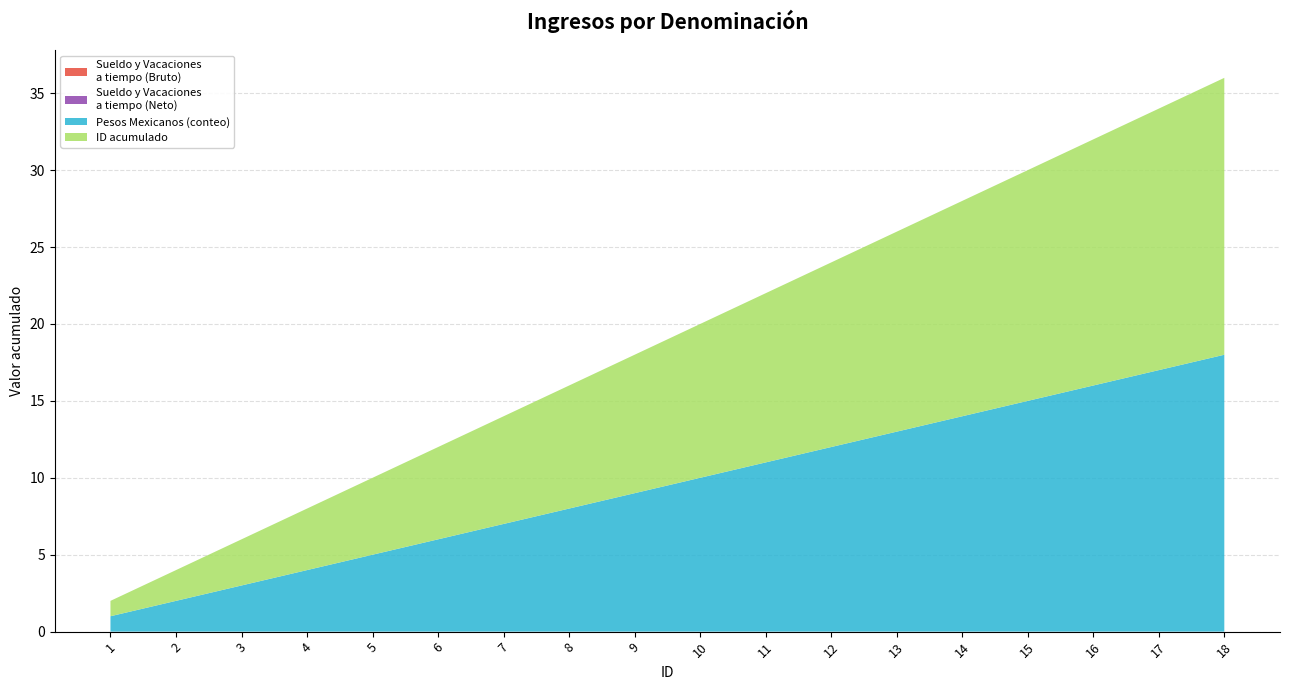

Reading left to right, extract all data points from this chart.

Sueldo y Vacaciones a tiempo: 1=0	2=0	3=0	4=0	5=0	6=0	7=0	8=0	9=0	10=0	11=0	12=0	13=0	14=0	15=0	16=0	17=0	18=0
Monto bruto de los ingresos: 1=0	2=0	3=0	4=0	5=0	6=0	7=0	8=0	9=0	10=0	11=0	12=0	13=0	14=0	15=0	16=0	17=0	18=0
Monto neto de los ingresos: 1=0	2=0	3=0	4=0	5=0	6=0	7=0	8=0	9=0	10=0	11=0	12=0	13=0	14=0	15=0	16=0	17=0	18=0
Pesos Mexicanos: 1=1	2=2	3=3	4=4	5=5	6=6	7=7	8=8	9=9	10=10	11=11	12=12	13=13	14=14	15=15	16=16	17=17	18=18
ID acumulado: 1=1	2=2	3=3	4=4	5=5	6=6	7=7	8=8	9=9	10=10	11=11	12=12	13=13	14=14	15=15	16=16	17=17	18=18